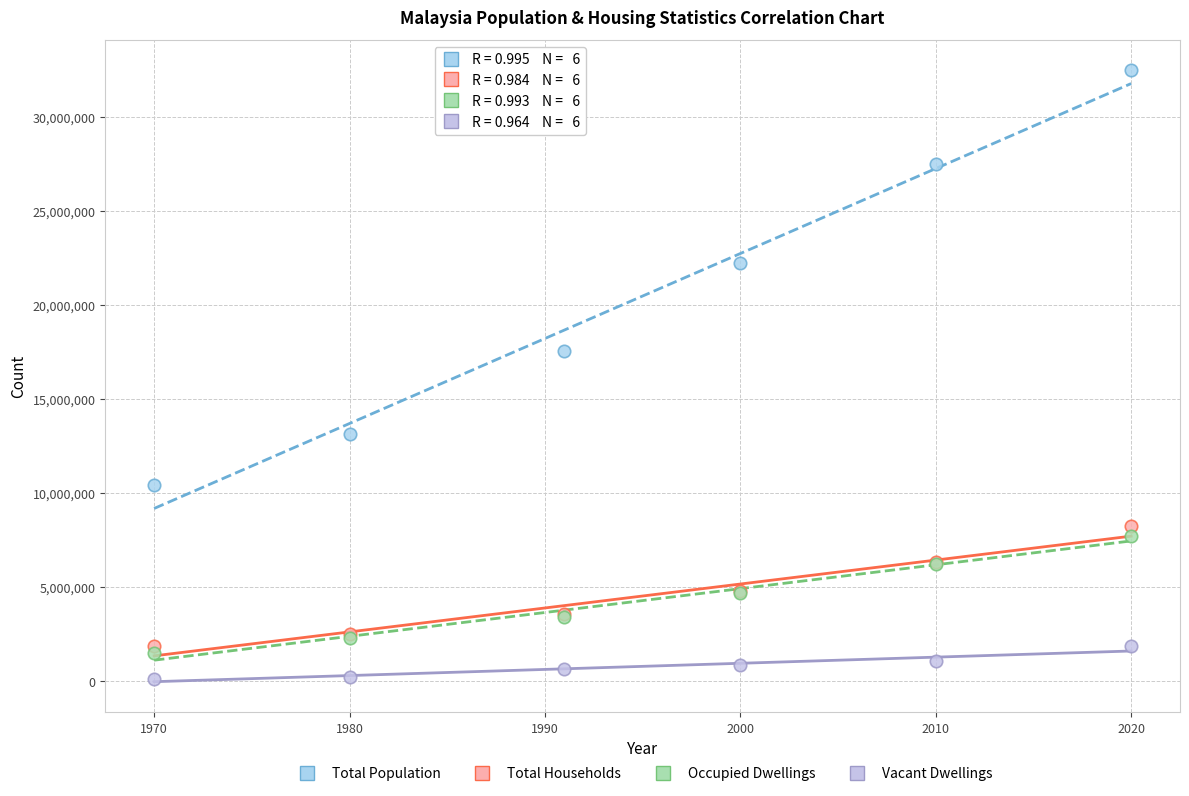

Across all series, what Y value is closest to 16301898?

17563420